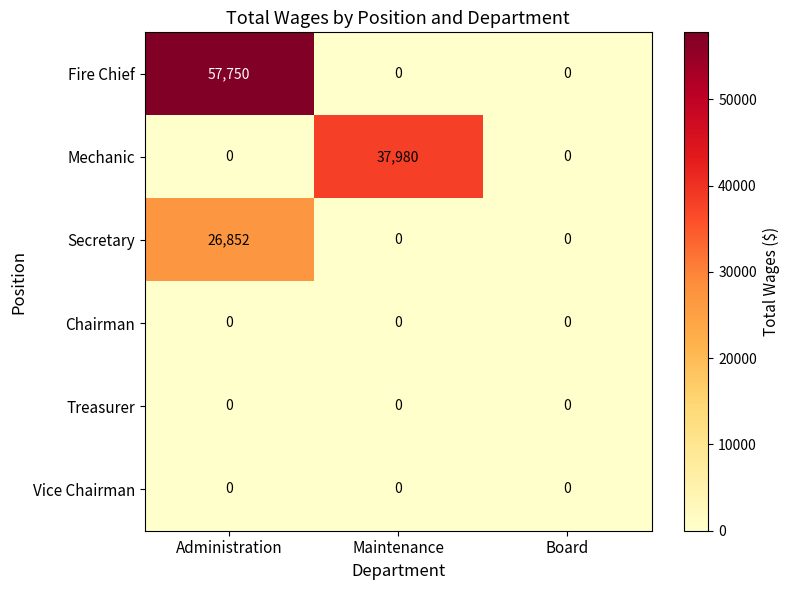

Reading left to right, transcribe all the data shown in this chart.

Fire Chief: Administration=57750	Maintenance=0	Board=0
Mechanic: Administration=0	Maintenance=37980	Board=0
Secretary: Administration=26852	Maintenance=0	Board=0
Chairman: Administration=0	Maintenance=0	Board=0
Treasurer: Administration=0	Maintenance=0	Board=0
Vice Chairman: Administration=0	Maintenance=0	Board=0